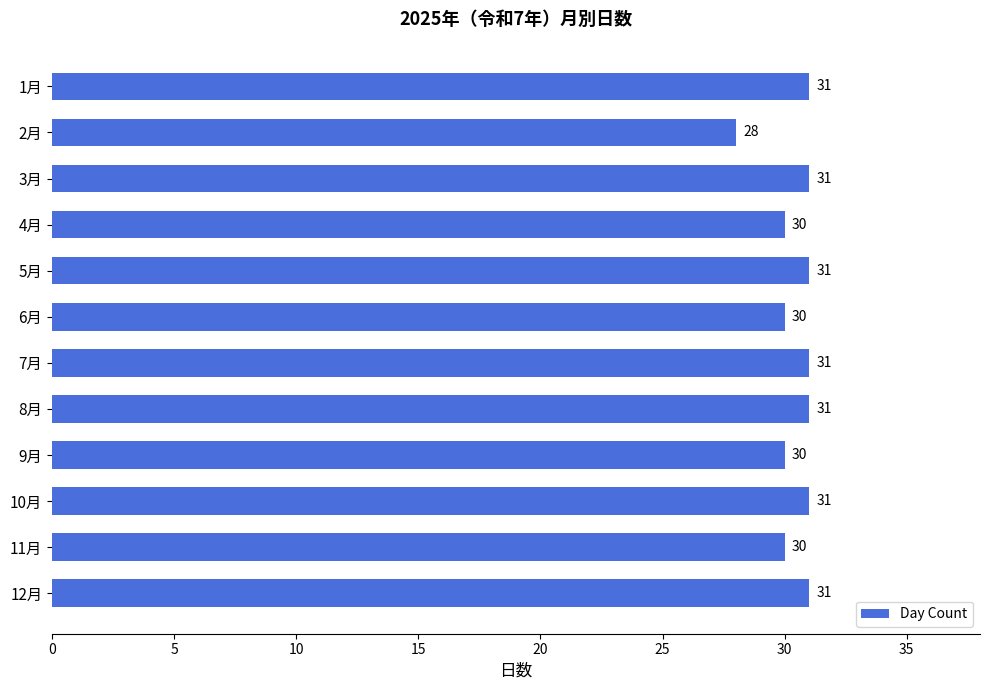

Reading top to bottom, what are all the values shown in this chart?

1月=31	2月=28	3月=31	4月=30	5月=31	6月=30	7月=31	8月=31	9月=30	10月=31	11月=30	12月=31